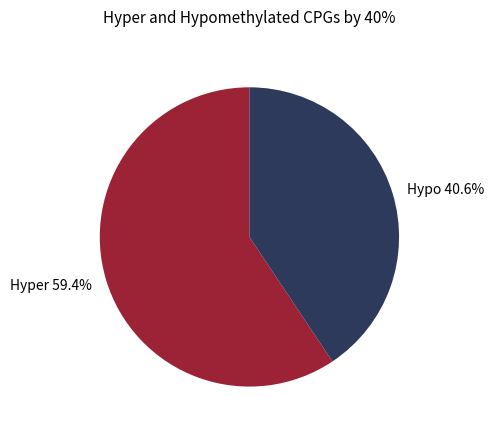

Which has a higher value, Hyper 59.4% or Hypo 40.6%?

Hyper 59.4%